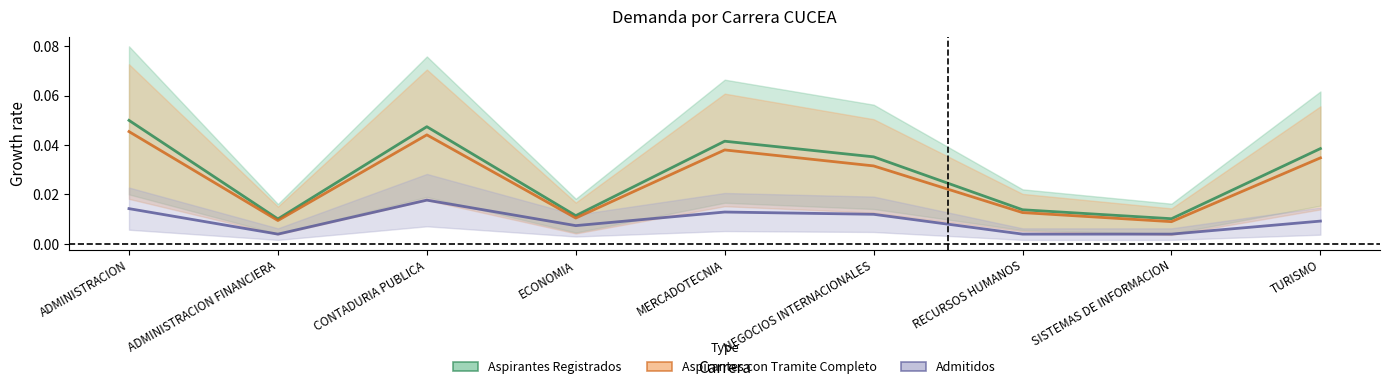

Reading left to right, extract all data points from this chart.

Aspirantes Registrados: 0.1	0.0	0.0	0.0	0.0	0.0	0.0	0.0	0.0
Aspirantes con Tramite Completo: 0.0	0.0	0.0	0.0	0.0	0.0	0.0	0.0	0.0
Admitidos: 0.0	0.0	0.0	0.0	0.0	0.0	0.0	0.0	0.0